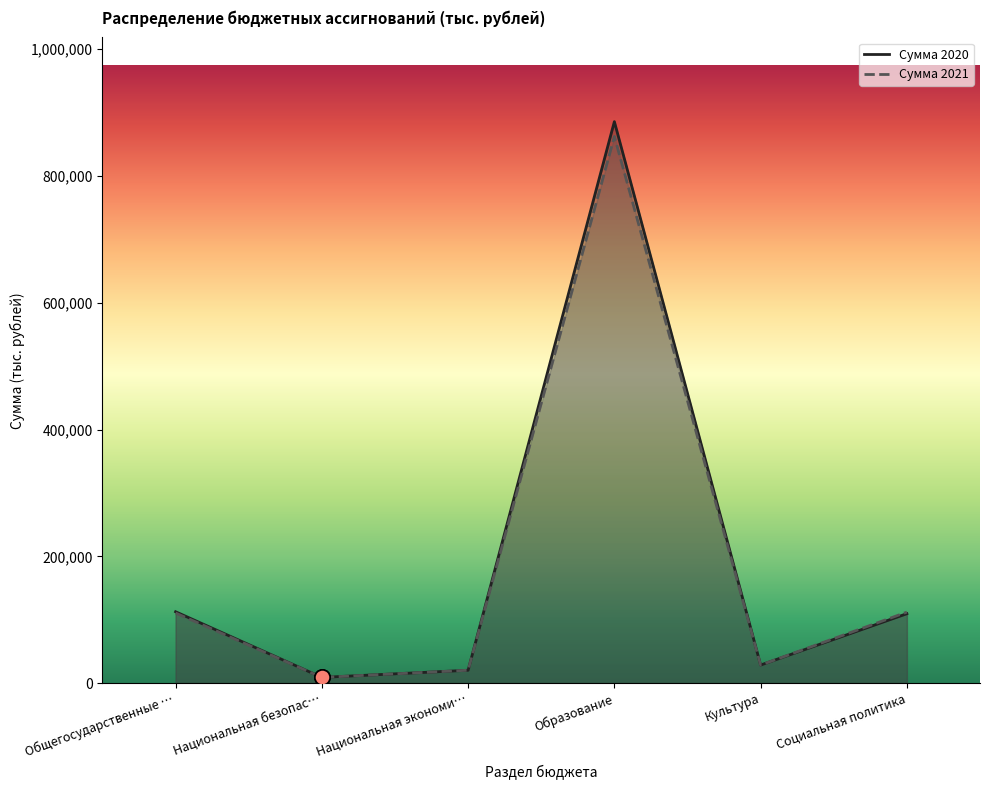

What is the total value across all series at Национальная экономи…?

40697.9